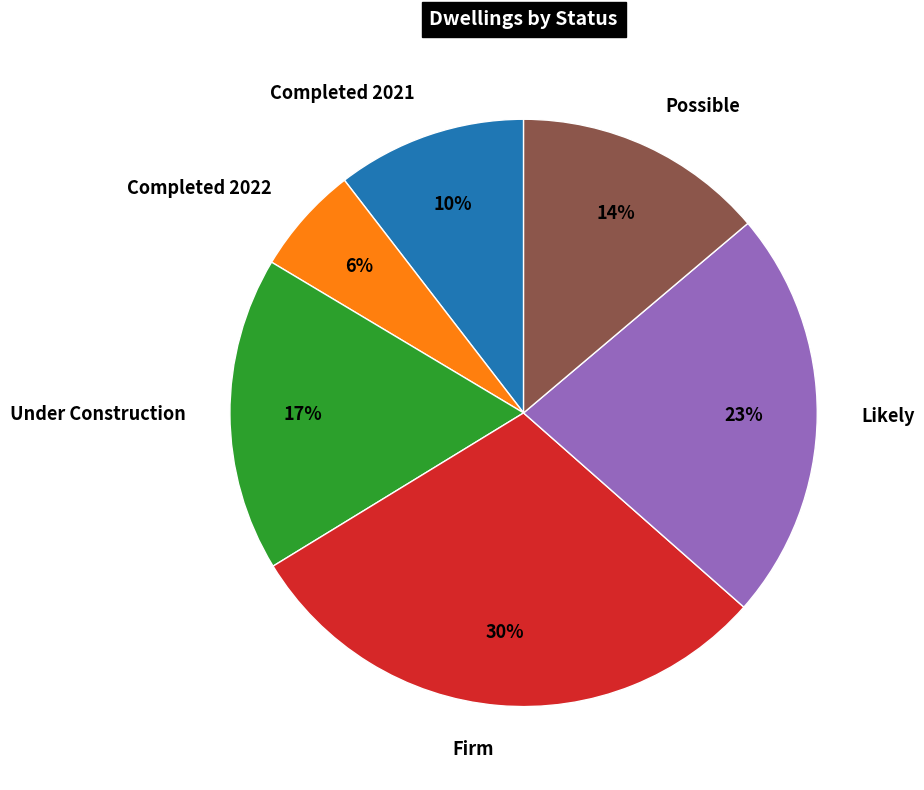

How many segments does this pie chart have?

6